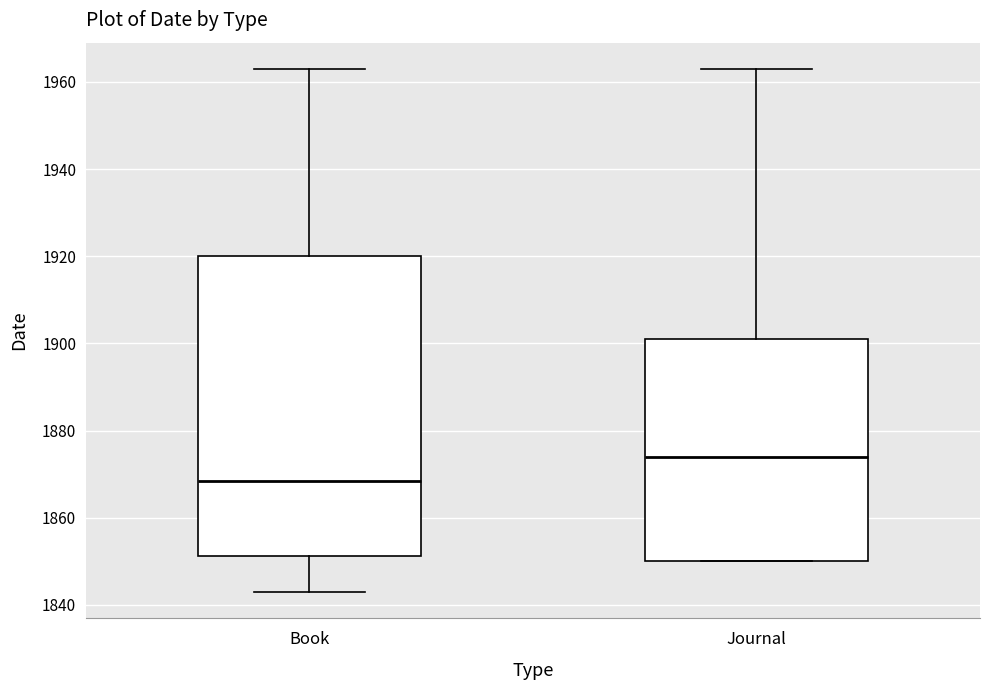

Reading left to right, read every box against the y-axis: the position of its median line, the range the box covers, and the ends of its whiskers. The values are not printed on the chart, so give them approximately, as read against the axis.

Book: median 1868, box 1852 to 1920, whiskers 1844 to 1964
Journal: median 1874, box 1850 to 1902, whiskers 1850 to 1964